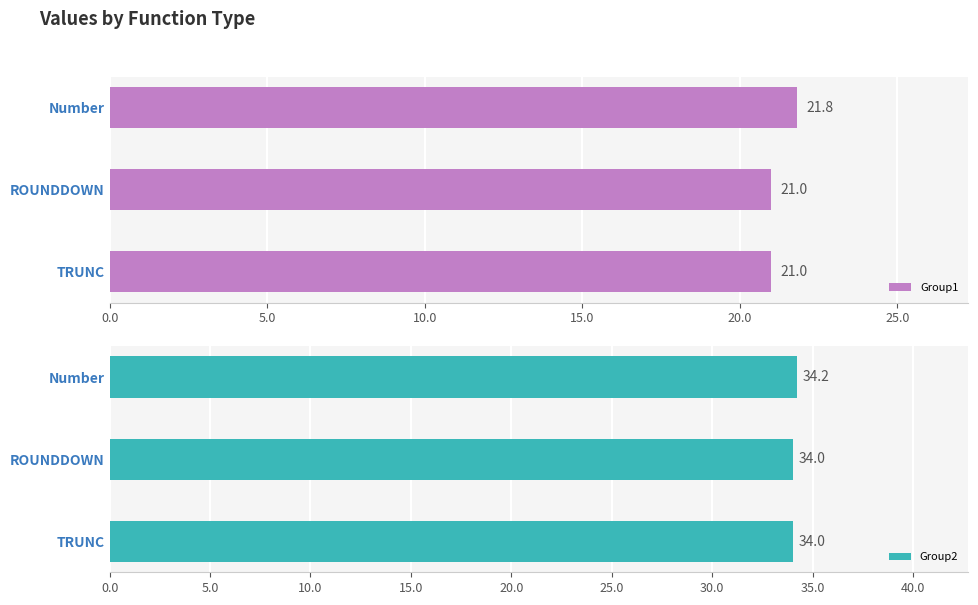

The Group1 series shows 32.1 at Number. True or false?

False